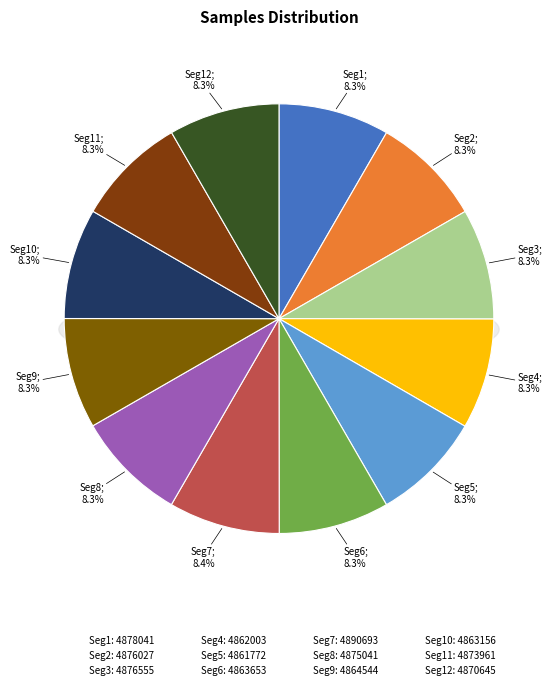

To the nearest percent, what is the combined percentage of 29 and 29?

17%